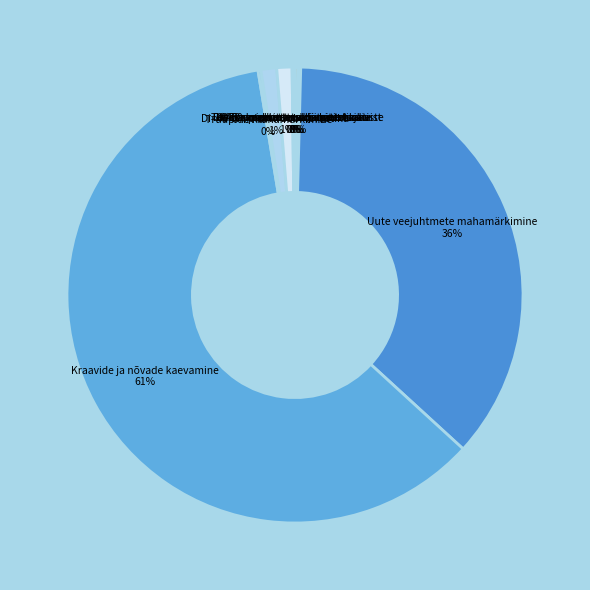

To the nearest percent, what is the average slice percentage?

10%